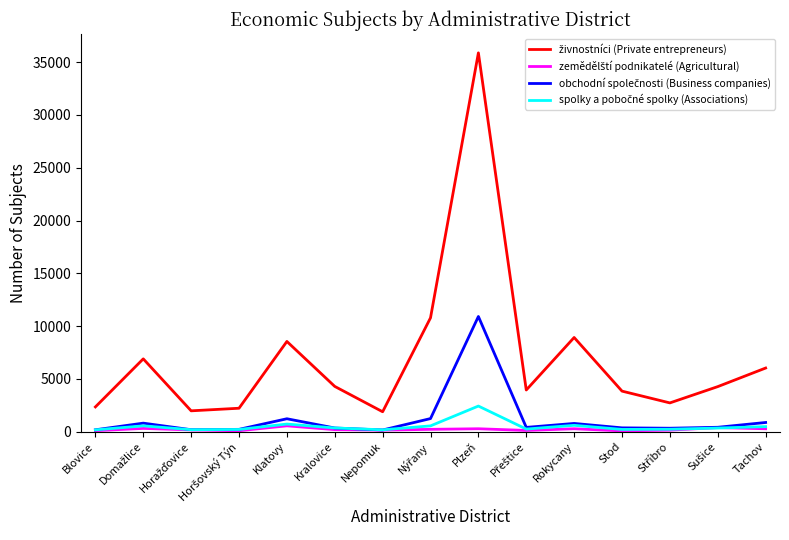

At which category is the sum across all series the highest?

Plzeň